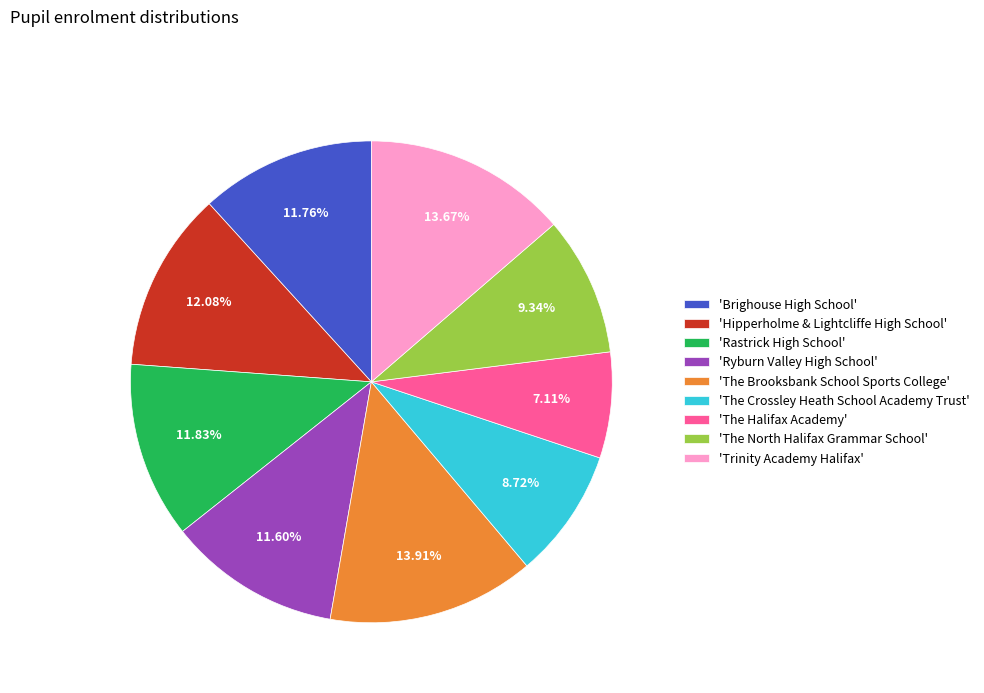

To the nearest percent, what is the average slice percentage?

11%